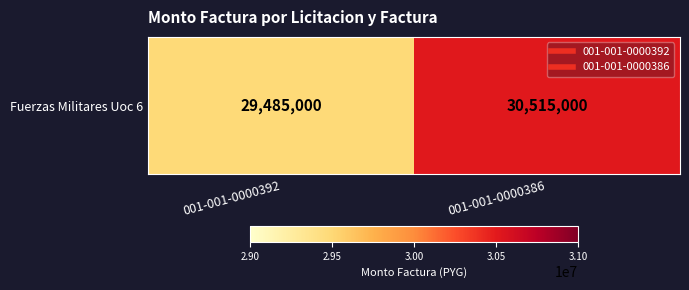

What is the sum of the values at 001-001-0000386 and 001-001-0000392?

60000000